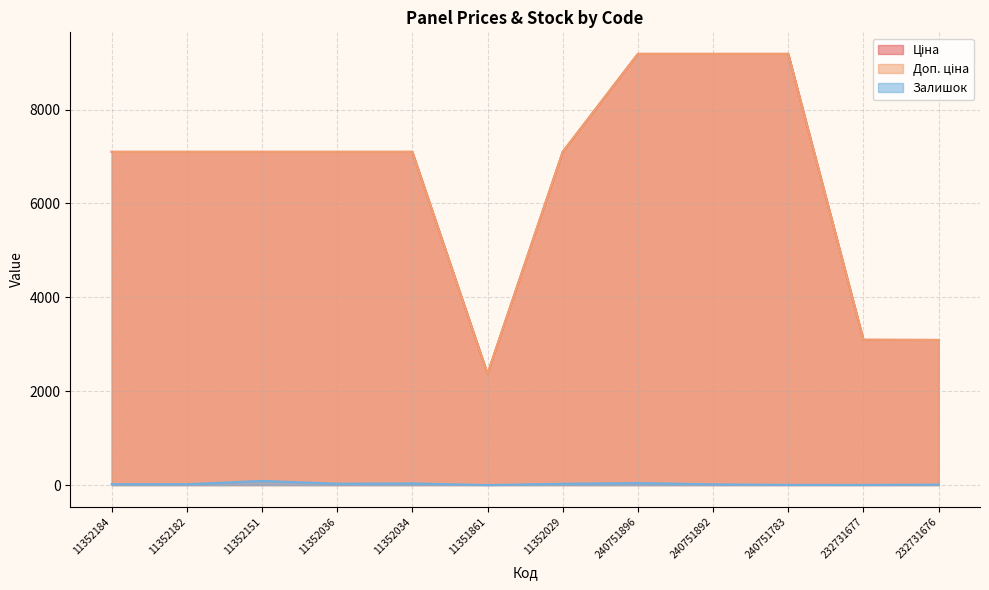

Which series ends up on top after the final intersection of Ціна and Доп. ціна?

Ціна